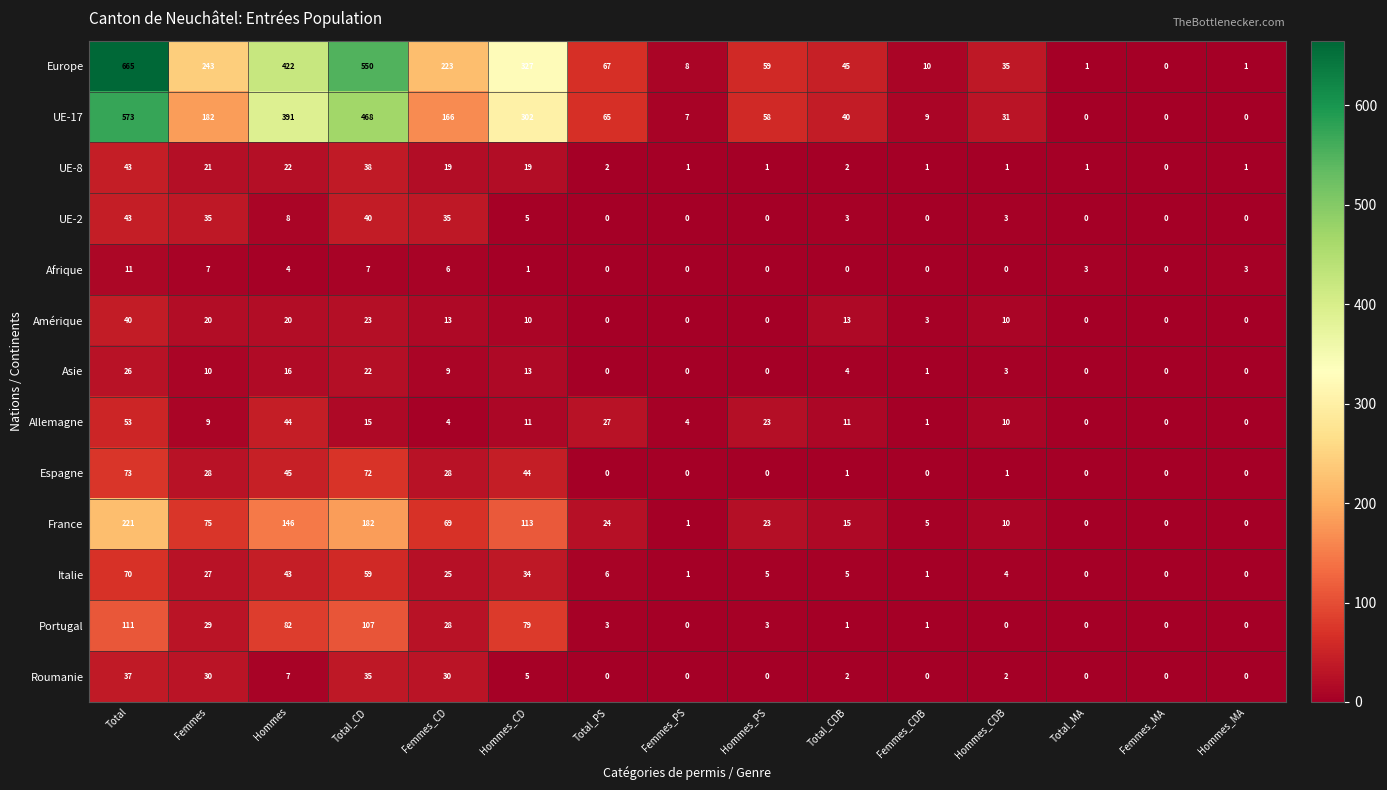

What is the difference between the UE-17 values at Hommes_PS and Hommes_CDB?

27